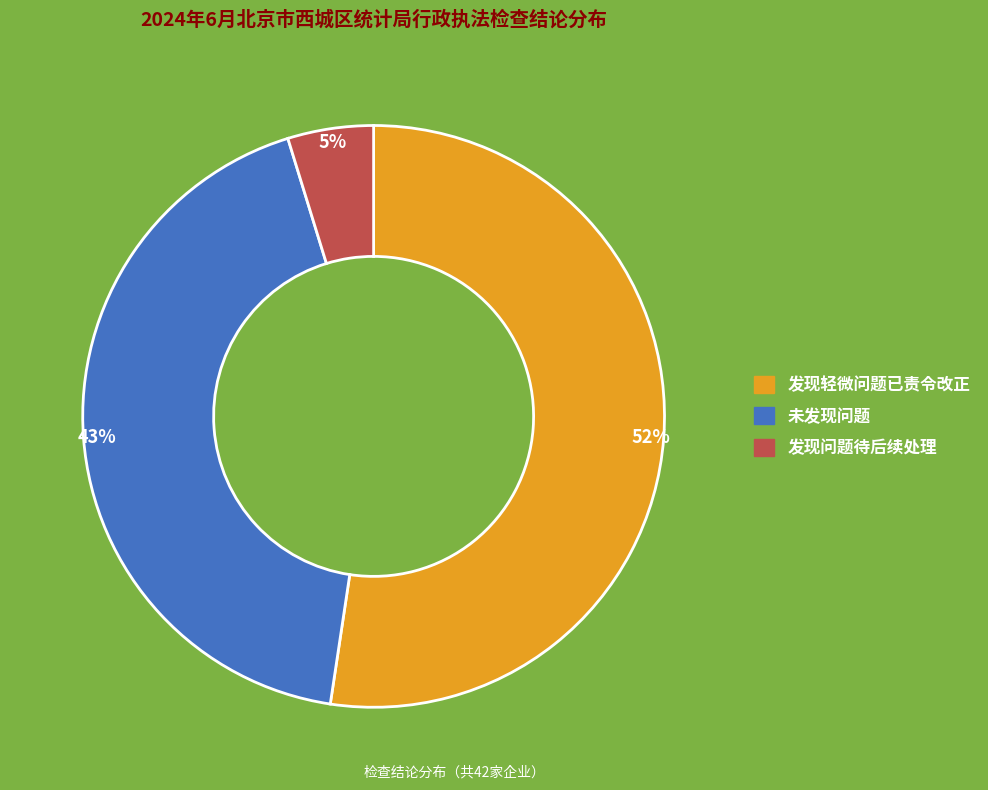

Does 发现轻微问题已责令改正 represent more than half of the total?

Yes